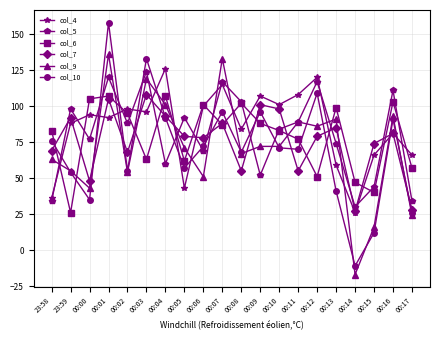

At which category is the sum across all series the highest?

00:01